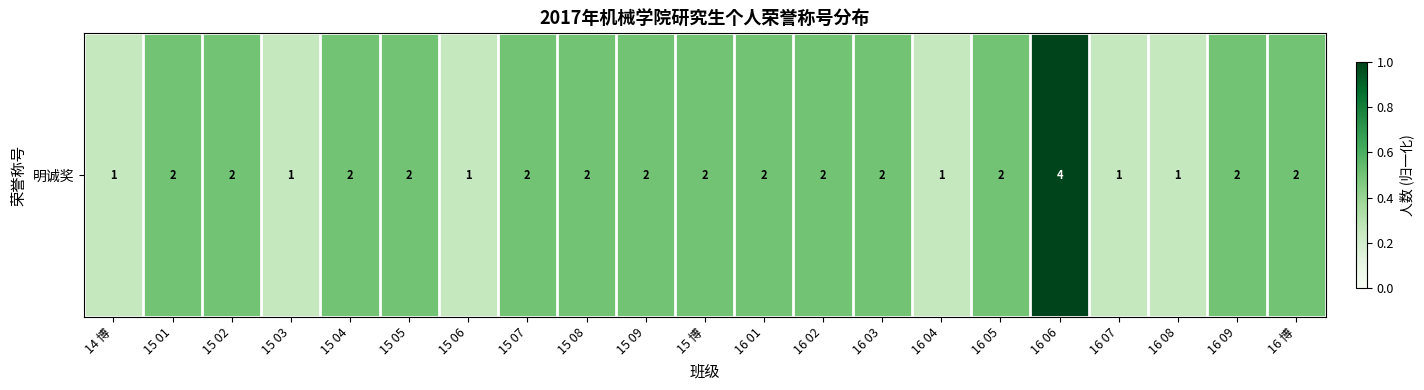

Reading left to right, extract all data points from this chart.

0.2	0.5	0.5	0.2	0.5	0.5	0.2	0.5	0.5	0.5	0.5	0.5	0.5	0.5	0.2	0.5	1.0	0.2	0.2	0.5	0.5